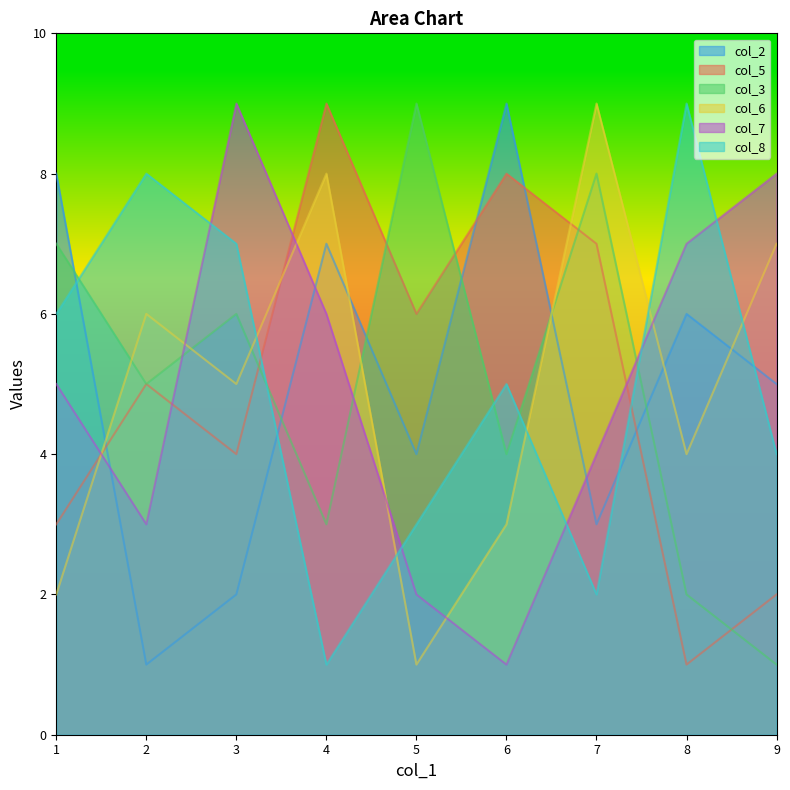

What is the spread (max minus min) of values at 3?

7